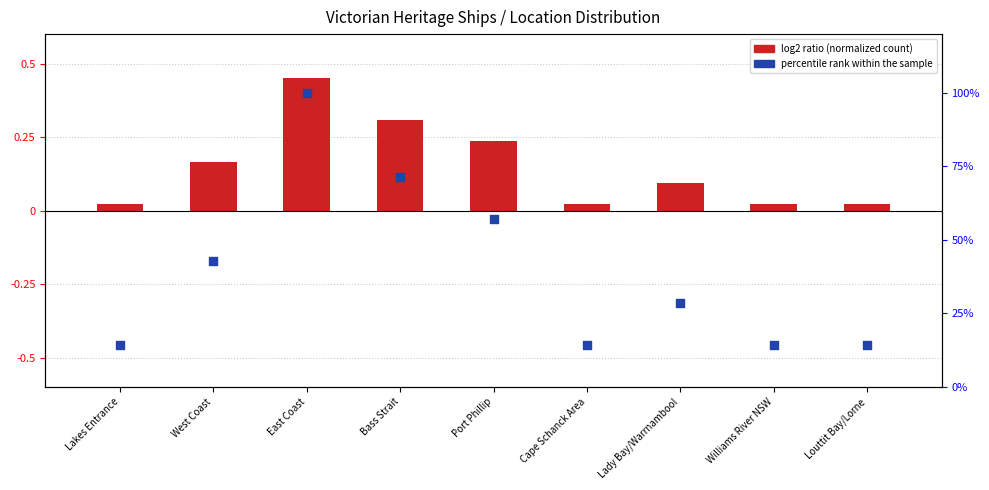

Is the value of log2 ratio (normalized) at Lady Bay/Warrnambool greater than the value of percentile rank within sample at West Coast?

No